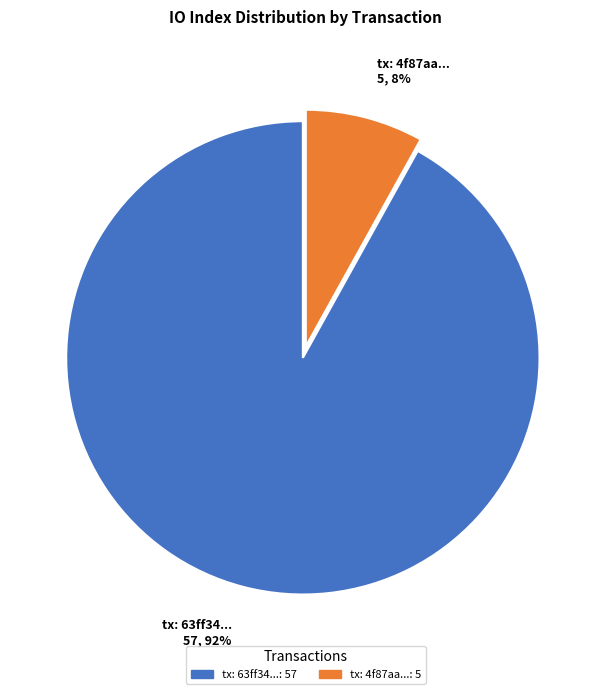

Between tx: 4f87aa... 5, 8% and tx: 63ff34... 57, 92%, which is larger?

tx: 63ff34... 57, 92%